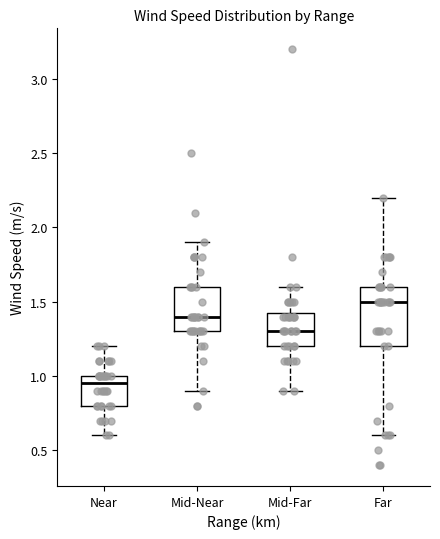

Reading left to right, transcribe this box plot: for each box, give where its median line is, the range the box spans, and where its two whiskers end, as read against the y-axis. The values are not printed on the chart, so give them approximately, as read against the axis.

Near: median 0.95, box 0.80 to 1.00, whiskers 0.60 to 1.20
Mid-Near: median 1.40, box 1.30 to 1.60, whiskers 0.90 to 1.90
Mid-Far: median 1.30, box 1.20 to 1.45, whiskers 0.90 to 1.60
Far: median 1.50, box 1.20 to 1.60, whiskers 0.60 to 2.20